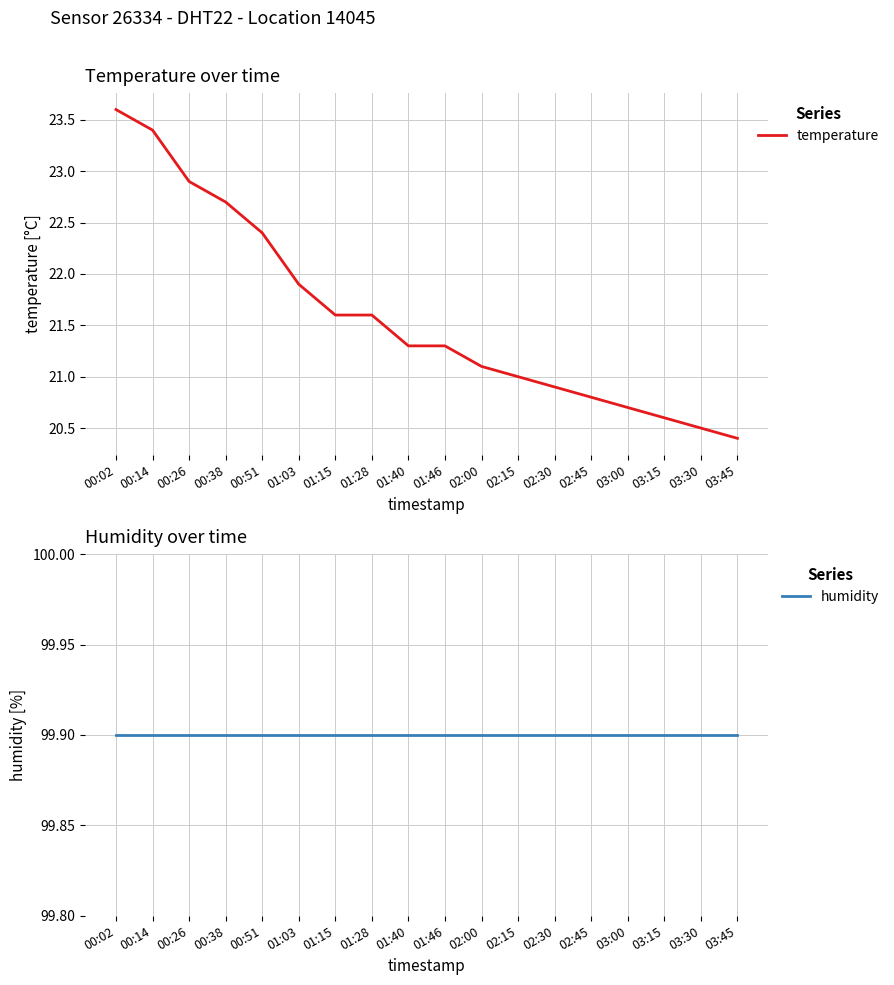

What are all the series names shown in the legend?

temperature, humidity